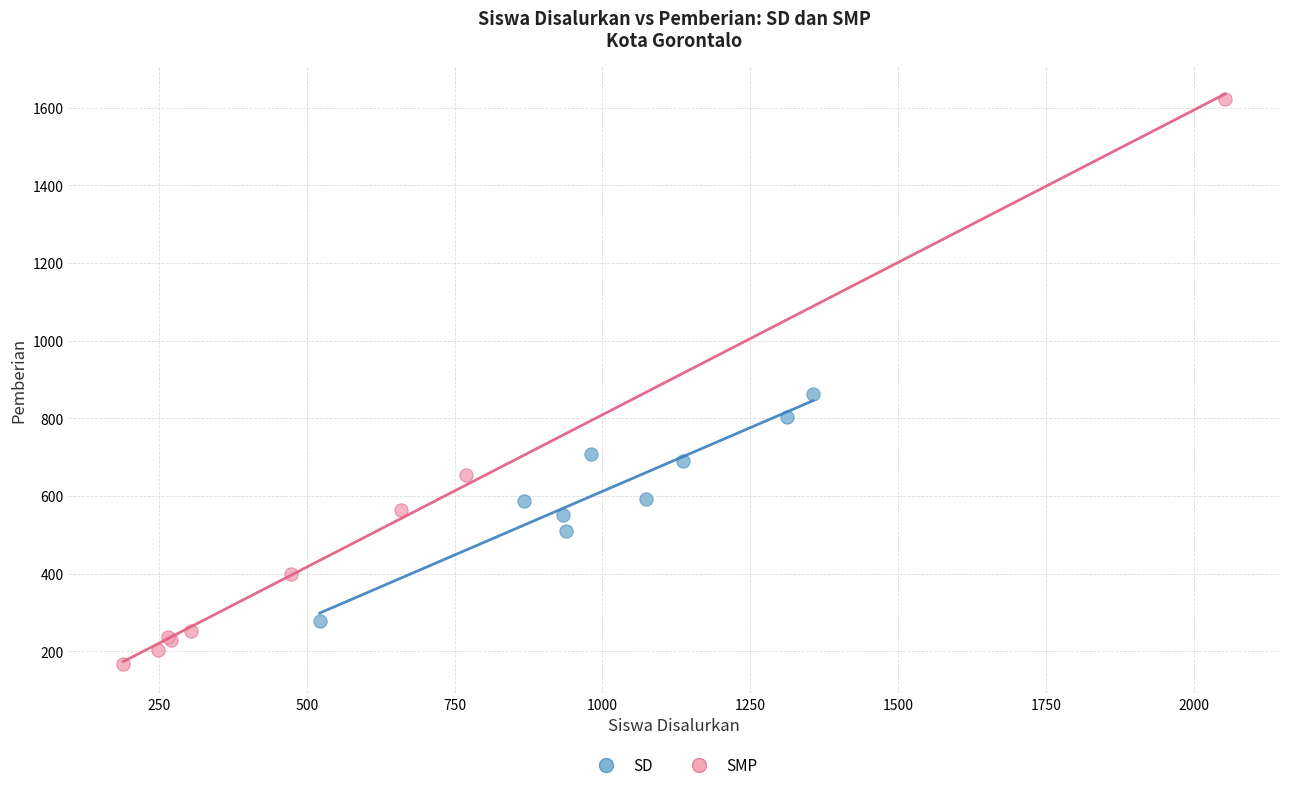

Which series has the widest spread of Y values?

SMP